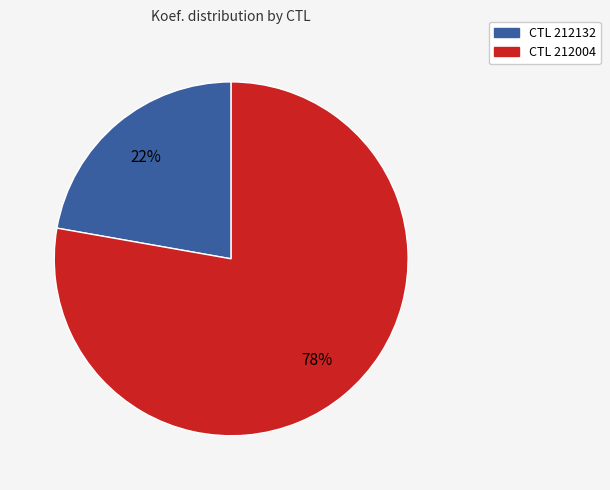

To the nearest percent, what is the difference between the largest and smallest slice percentages?

56%